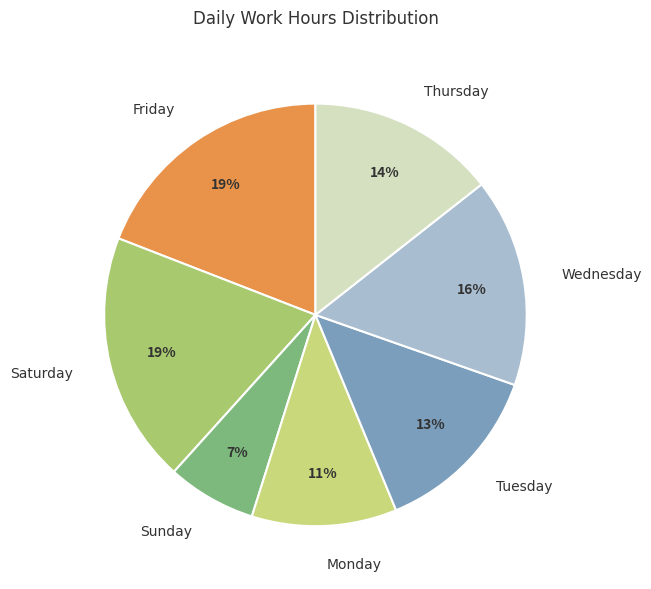

Is Tuesday the majority of the pie?

No